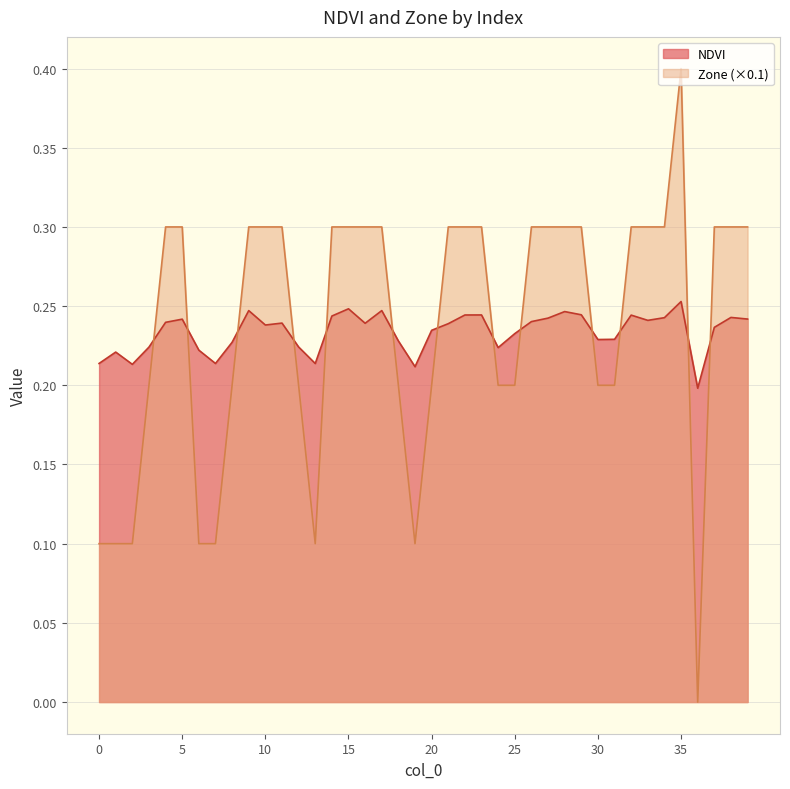

Reading left to right, what are all the values shown in this chart?

NDVI: 0=0.2	1=0.2	2=0.2	3=0.2	4=0.2	5=0.2	6=0.2	7=0.2	8=0.2	9=0.2	10=0.2	11=0.2	12=0.2	13=0.2	14=0.2	15=0.2	16=0.2	17=0.2	18=0.2	19=0.2	20=0.2	21=0.2	22=0.2	23=0.2	24=0.2	25=0.2	26=0.2	27=0.2	28=0.2	29=0.2	30=0.2	31=0.2	32=0.2	33=0.2	34=0.2	35=0.3	36=0.2	37=0.2	38=0.2	39=0.2
Zone: 0=0.1	1=0.1	2=0.1	3=0.2	4=0.3	5=0.3	6=0.1	7=0.1	8=0.2	9=0.3	10=0.3	11=0.3	12=0.2	13=0.1	14=0.3	15=0.3	16=0.3	17=0.3	18=0.2	19=0.1	20=0.2	21=0.3	22=0.3	23=0.3	24=0.2	25=0.2	26=0.3	27=0.3	28=0.3	29=0.3	30=0.2	31=0.2	32=0.3	33=0.3	34=0.3	35=0.4	36=0.0	37=0.3	38=0.3	39=0.3